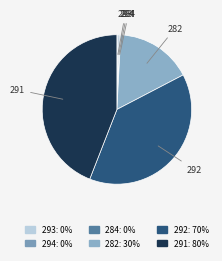

Is 291 the majority of the pie?

No